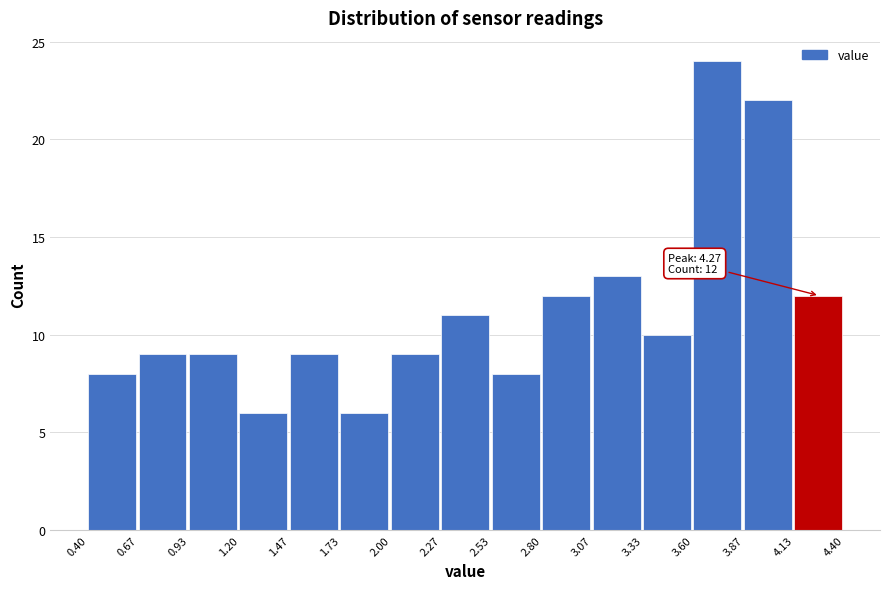

Which range on the x-axis has the tallest bar?

3.60 to 3.87